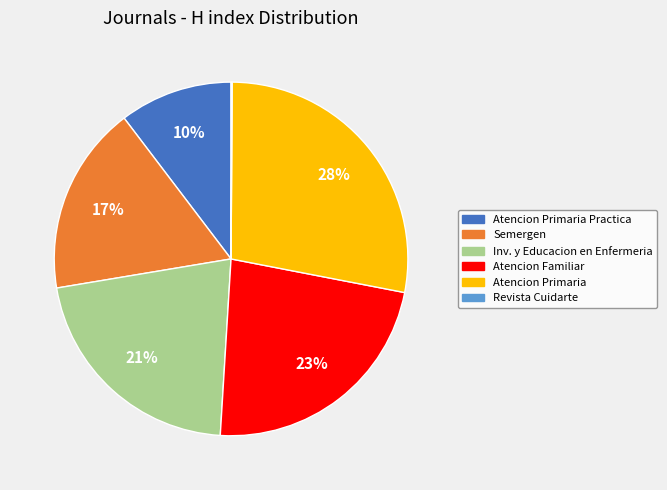

To the nearest percent, what is the difference between the largest and smallest slice percentages?

28%